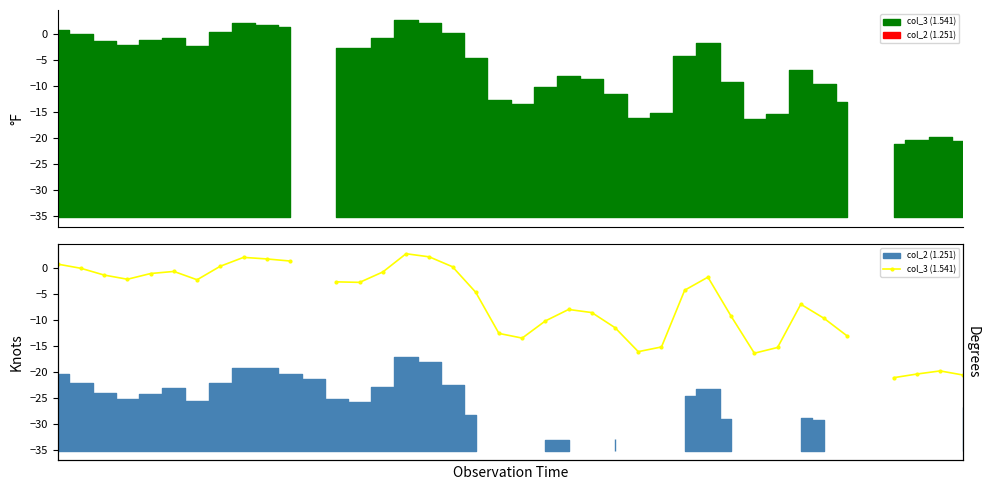

True or false: the data shows -13.5 at 20.

True